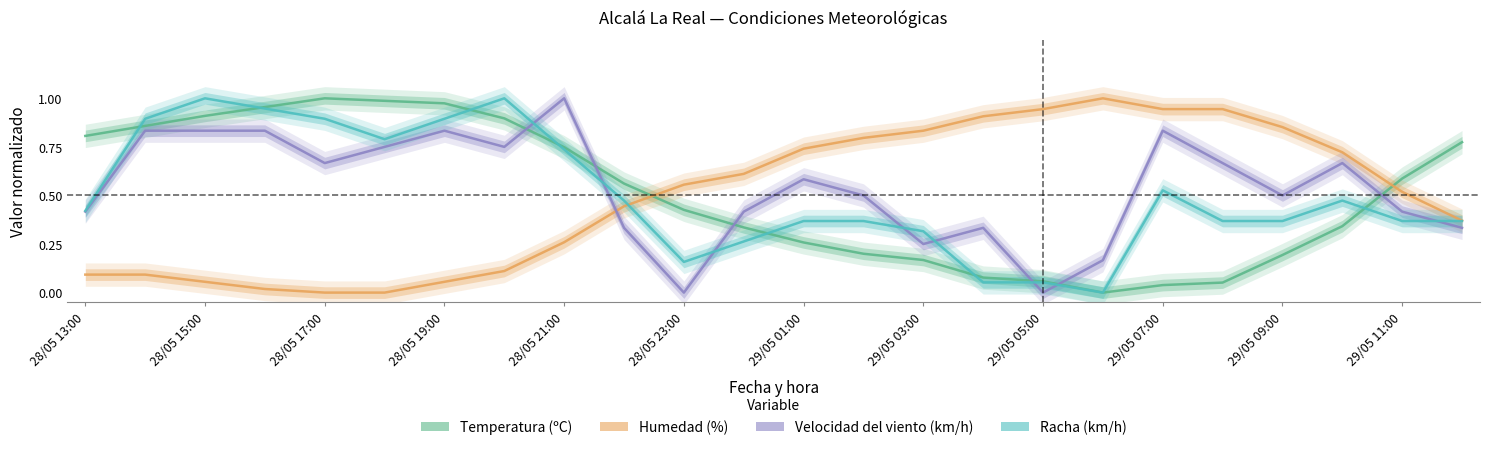

What is the sum of the Humedad (%) values at 29/05 09:00 and 28/05 23:00?

1.4